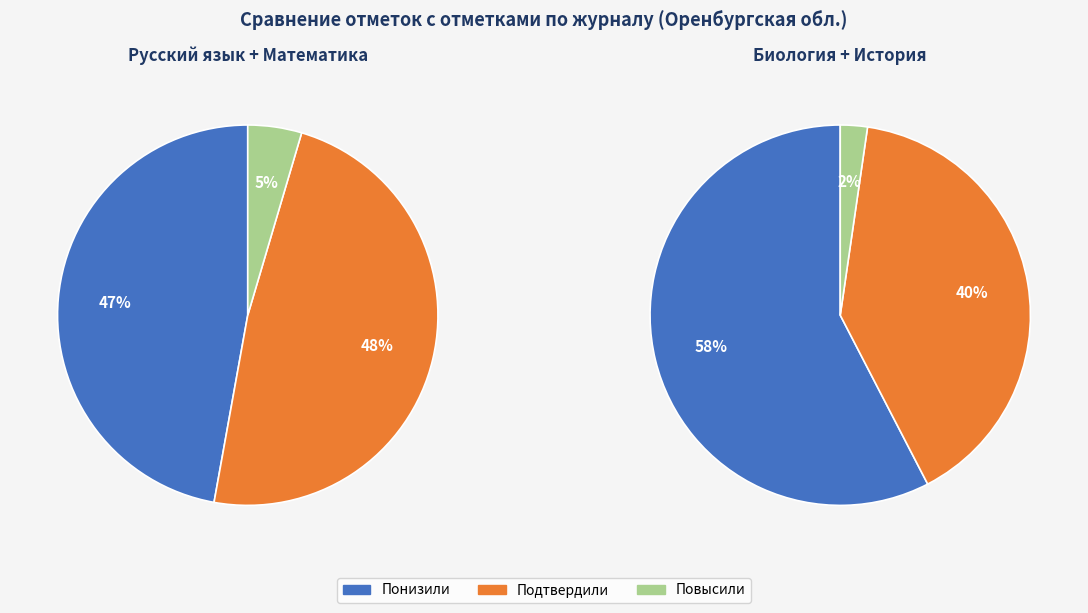

To the nearest percent, what is the average slice percentage?

33%